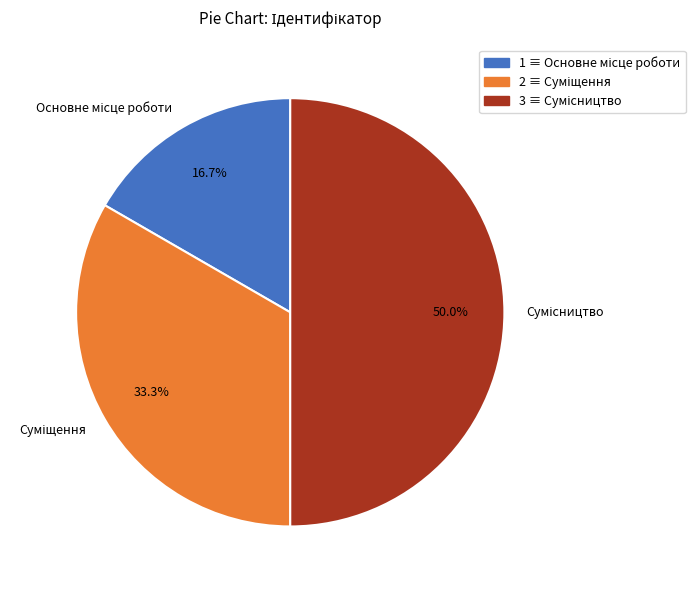

To the nearest percent, what portion does Сумісництво represent?

50%